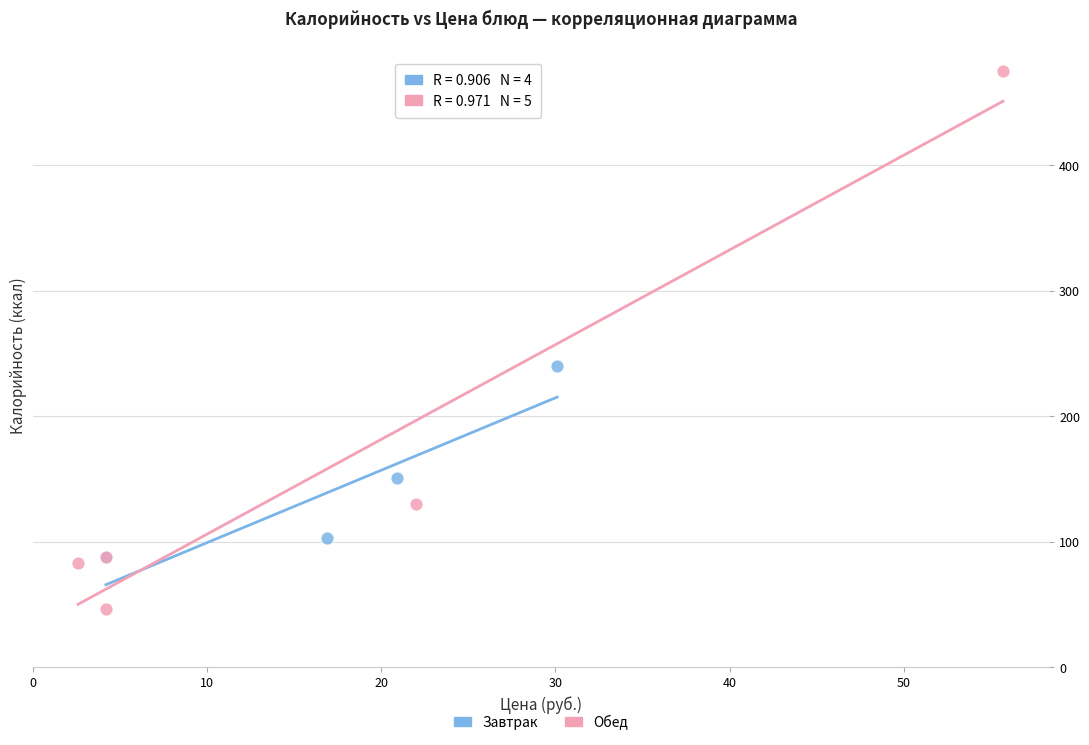

What are all the series names shown in the legend?

Завтрак, Обед